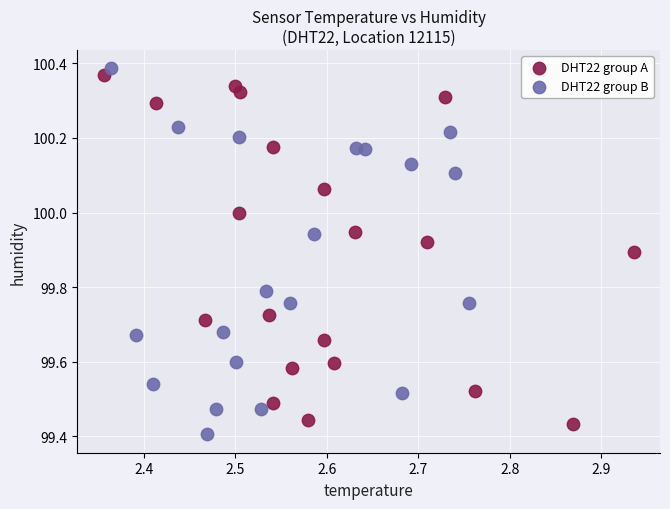

Which series contains the lowest Y value?

DHT22 group B